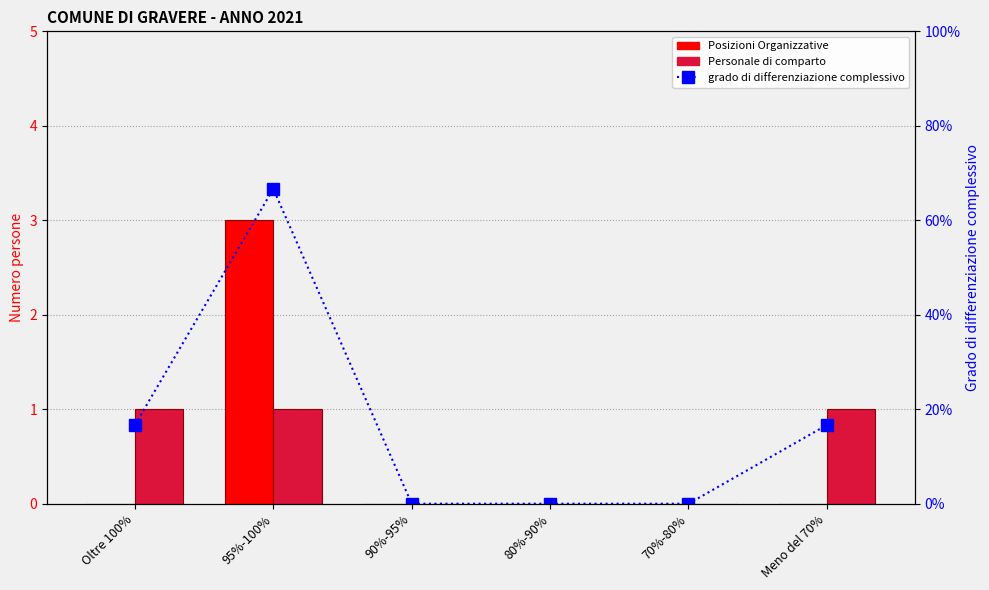

How many data points in Posizioni Organizzative are above 0?

1